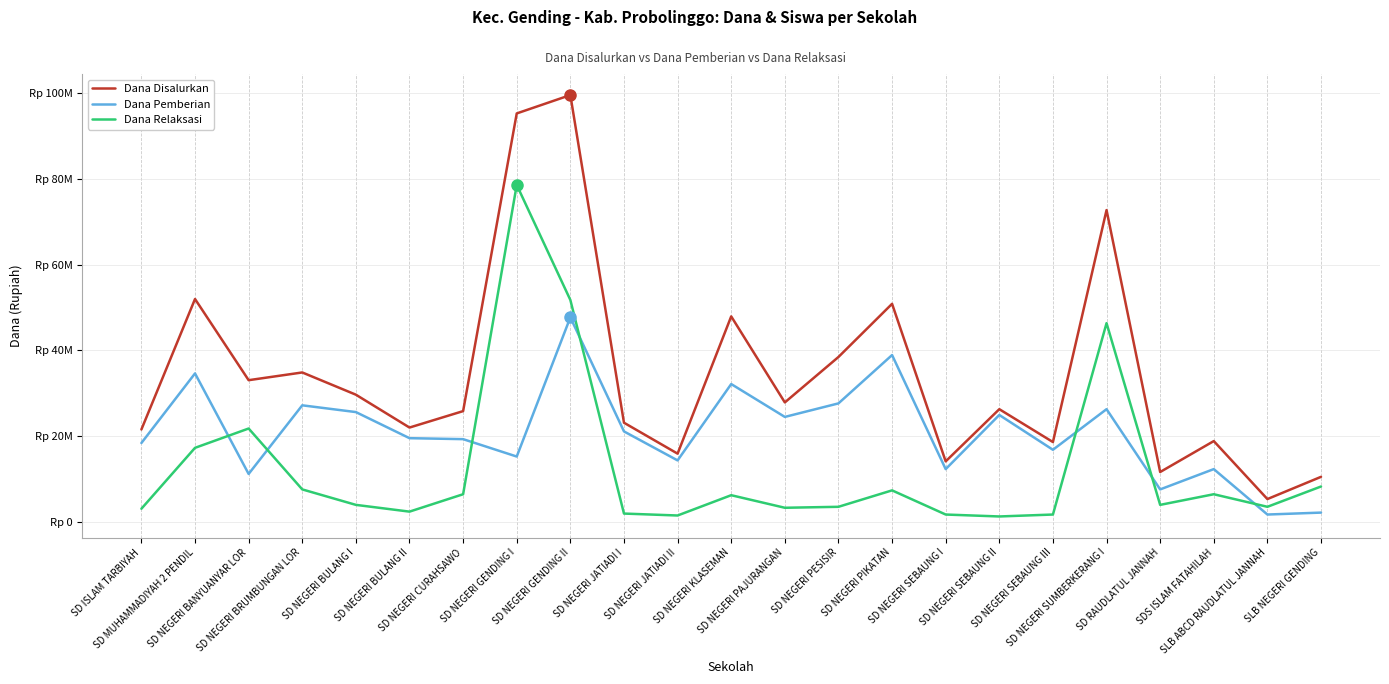

Which category has the highest value across all series?

SD NEGERI GENDING II